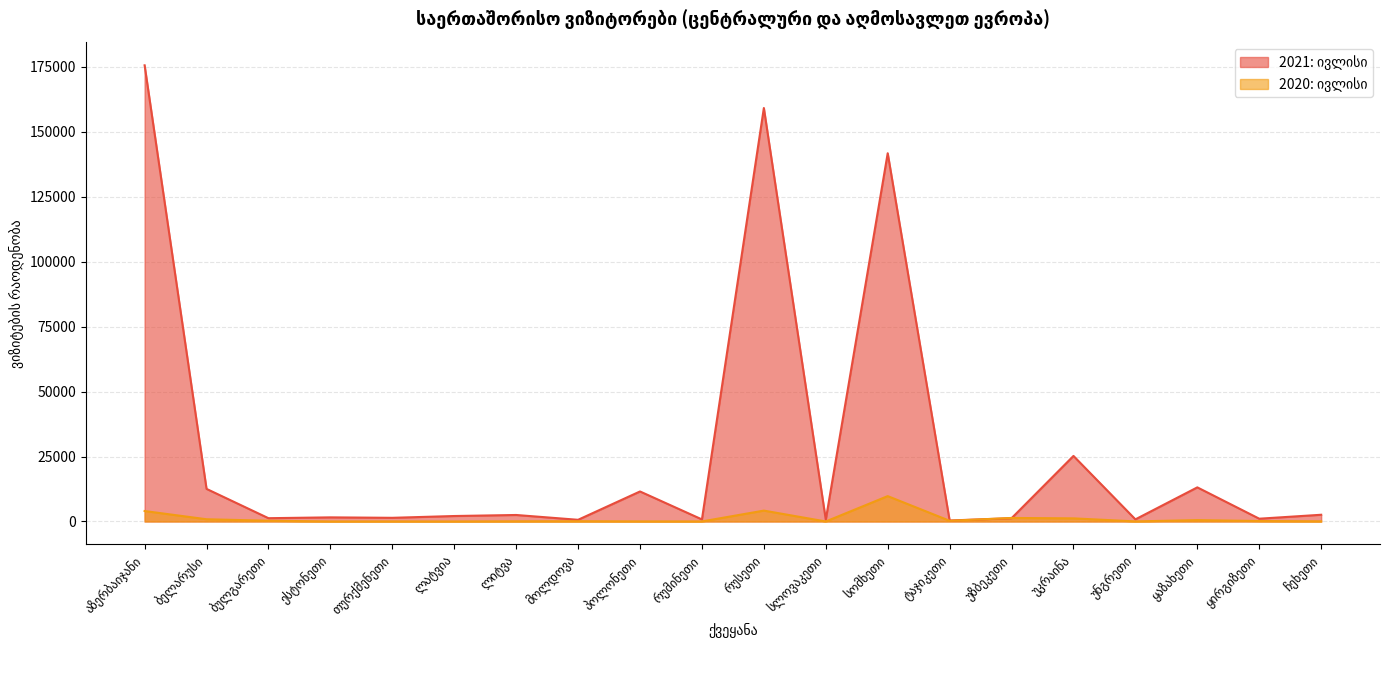

How many values in the 2020: ივლისი series are below 182?

10